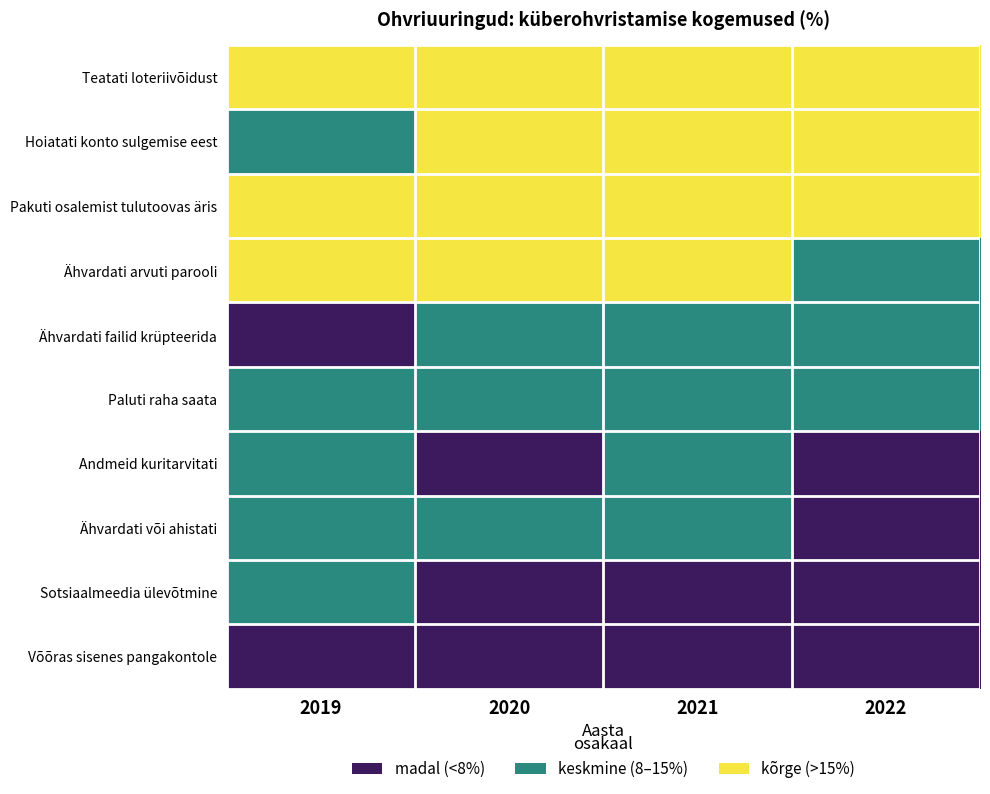

List the series in order of their peak value, lowest first.

Võõras sisenes pangakontole, Ähvardati failid krüpteerida, Paluti raha saata, Andmeid kuritarvitati, Ähvardati või ahistati, Sotsiaalmeedia ülevõtmine, Teatati loteriivõidust, Hoiatati konto sulgemise eest, Pakuti osalemist tulutoovas äris, Ähvardati arvuti parooli